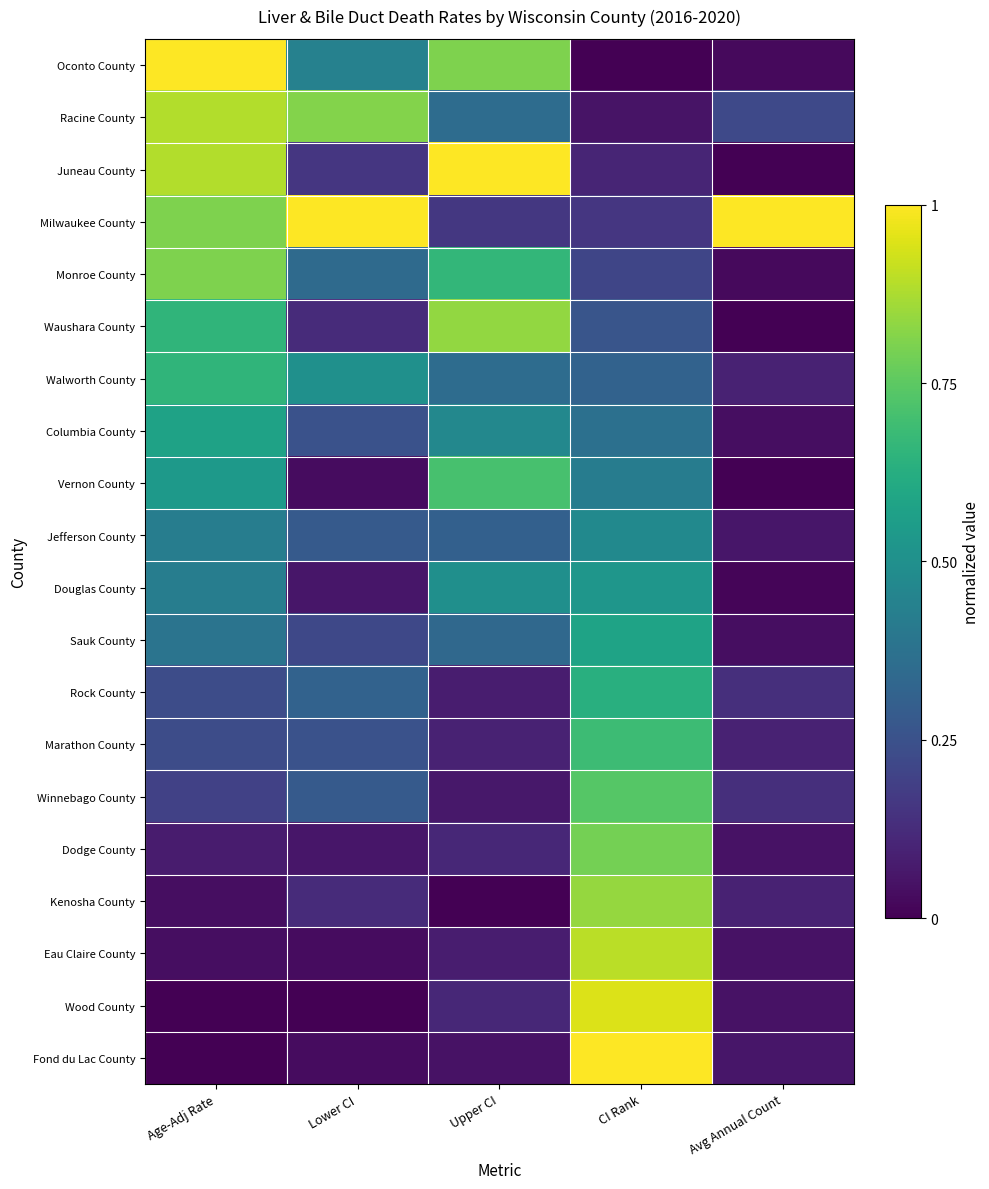

Reading left to right, list all the values displayed in this chart.

Oconto County: Age-Adj Rate=1.0	Lower CI=0.4	Upper CI=0.8	CI Rank=0.0	Avg Annual Count=0.0
Racine County: Age-Adj Rate=0.9	Lower CI=0.8	Upper CI=0.4	CI Rank=0.1	Avg Annual Count=0.2
Juneau County: Age-Adj Rate=0.9	Lower CI=0.2	Upper CI=1.0	CI Rank=0.1	Avg Annual Count=0.0
Milwaukee County: Age-Adj Rate=0.8	Lower CI=1.0	Upper CI=0.2	CI Rank=0.2	Avg Annual Count=1.0
Monroe County: Age-Adj Rate=0.8	Lower CI=0.3	Upper CI=0.7	CI Rank=0.2	Avg Annual Count=0.0
Waushara County: Age-Adj Rate=0.7	Lower CI=0.1	Upper CI=0.8	CI Rank=0.3	Avg Annual Count=0.0
Walworth County: Age-Adj Rate=0.7	Lower CI=0.5	Upper CI=0.4	CI Rank=0.3	Avg Annual Count=0.1
Columbia County: Age-Adj Rate=0.6	Lower CI=0.3	Upper CI=0.5	CI Rank=0.4	Avg Annual Count=0.0
Vernon County: Age-Adj Rate=0.5	Lower CI=0.0	Upper CI=0.7	CI Rank=0.4	Avg Annual Count=0.0
Jefferson County: Age-Adj Rate=0.4	Lower CI=0.3	Upper CI=0.3	CI Rank=0.5	Avg Annual Count=0.1
Douglas County: Age-Adj Rate=0.4	Lower CI=0.1	Upper CI=0.5	CI Rank=0.5	Avg Annual Count=0.0
Sauk County: Age-Adj Rate=0.4	Lower CI=0.2	Upper CI=0.3	CI Rank=0.6	Avg Annual Count=0.0
Rock County: Age-Adj Rate=0.2	Lower CI=0.3	Upper CI=0.1	CI Rank=0.6	Avg Annual Count=0.1
Marathon County: Age-Adj Rate=0.2	Lower CI=0.3	Upper CI=0.1	CI Rank=0.7	Avg Annual Count=0.1
Winnebago County: Age-Adj Rate=0.2	Lower CI=0.3	Upper CI=0.1	CI Rank=0.7	Avg Annual Count=0.1
Dodge County: Age-Adj Rate=0.1	Lower CI=0.1	Upper CI=0.1	CI Rank=0.8	Avg Annual Count=0.0
Kenosha County: Age-Adj Rate=0.0	Lower CI=0.1	Upper CI=0.0	CI Rank=0.8	Avg Annual Count=0.1
Eau Claire County: Age-Adj Rate=0.0	Lower CI=0.0	Upper CI=0.1	CI Rank=0.9	Avg Annual Count=0.0
Wood County: Age-Adj Rate=0.0	Lower CI=0.0	Upper CI=0.1	CI Rank=0.9	Avg Annual Count=0.0
Fond du Lac County: Age-Adj Rate=0.0	Lower CI=0.0	Upper CI=0.0	CI Rank=1.0	Avg Annual Count=0.1